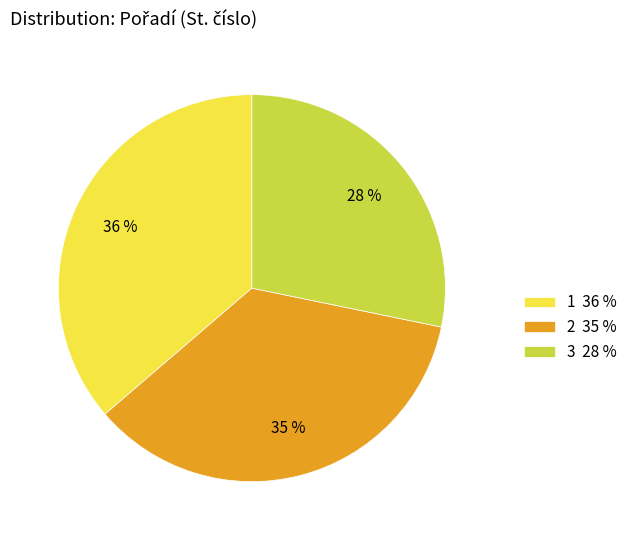

What percentage is the 3 slice, to the nearest percent?

28%